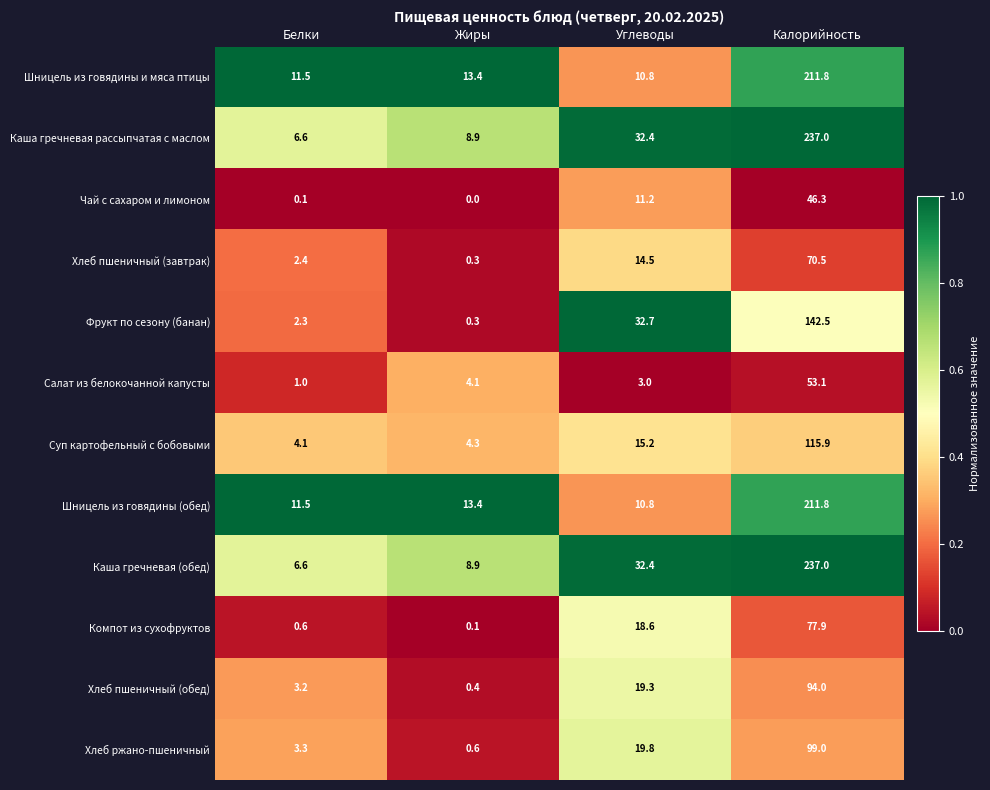

What is the difference between the maximum and second lowest values in the Суп картофельный с бобовыми series?

111.6